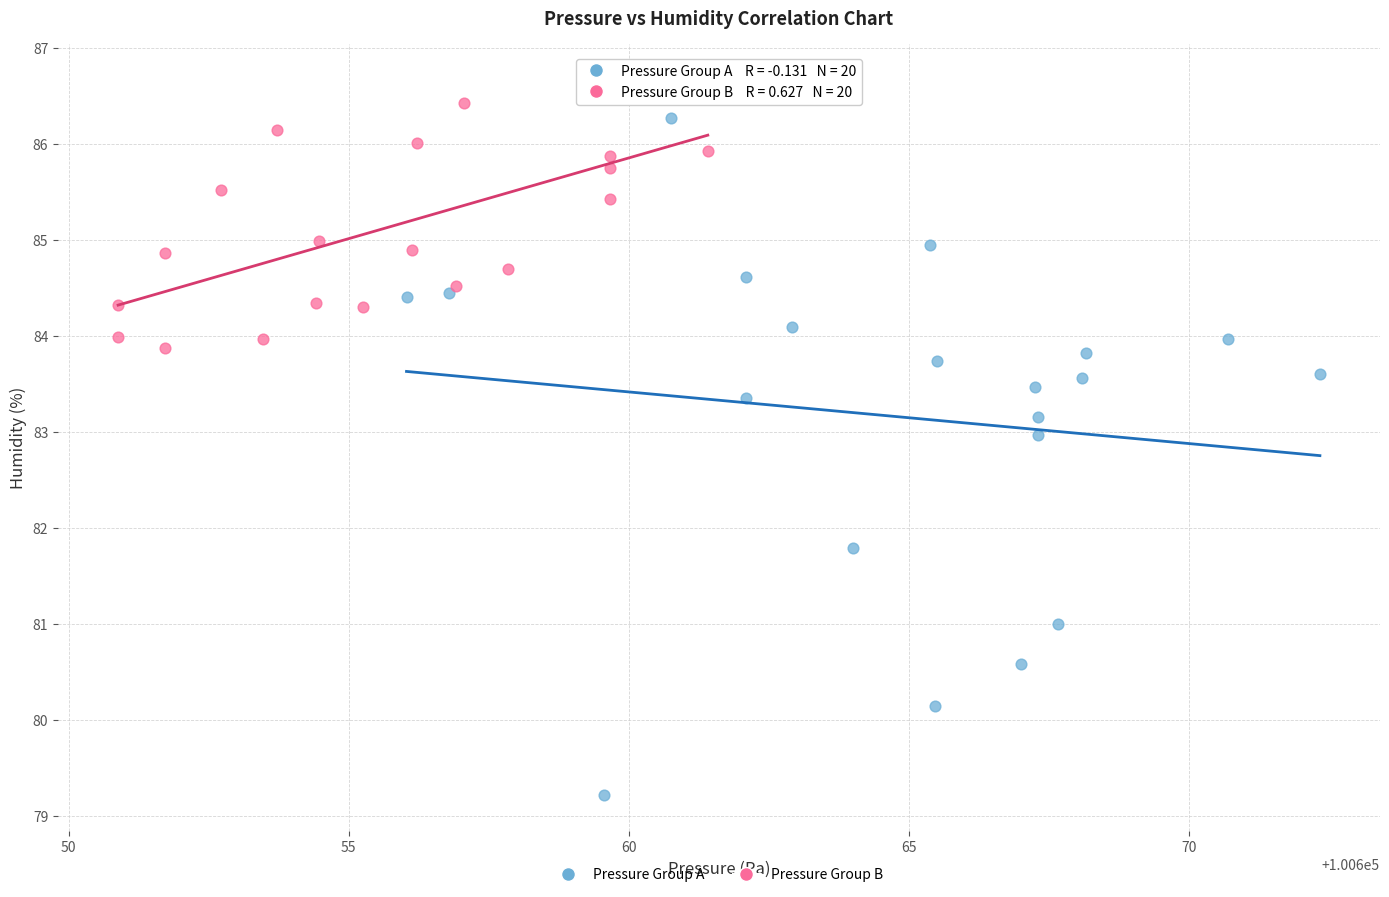

Which series reaches the minimum Y coordinate?

Pressure Group A